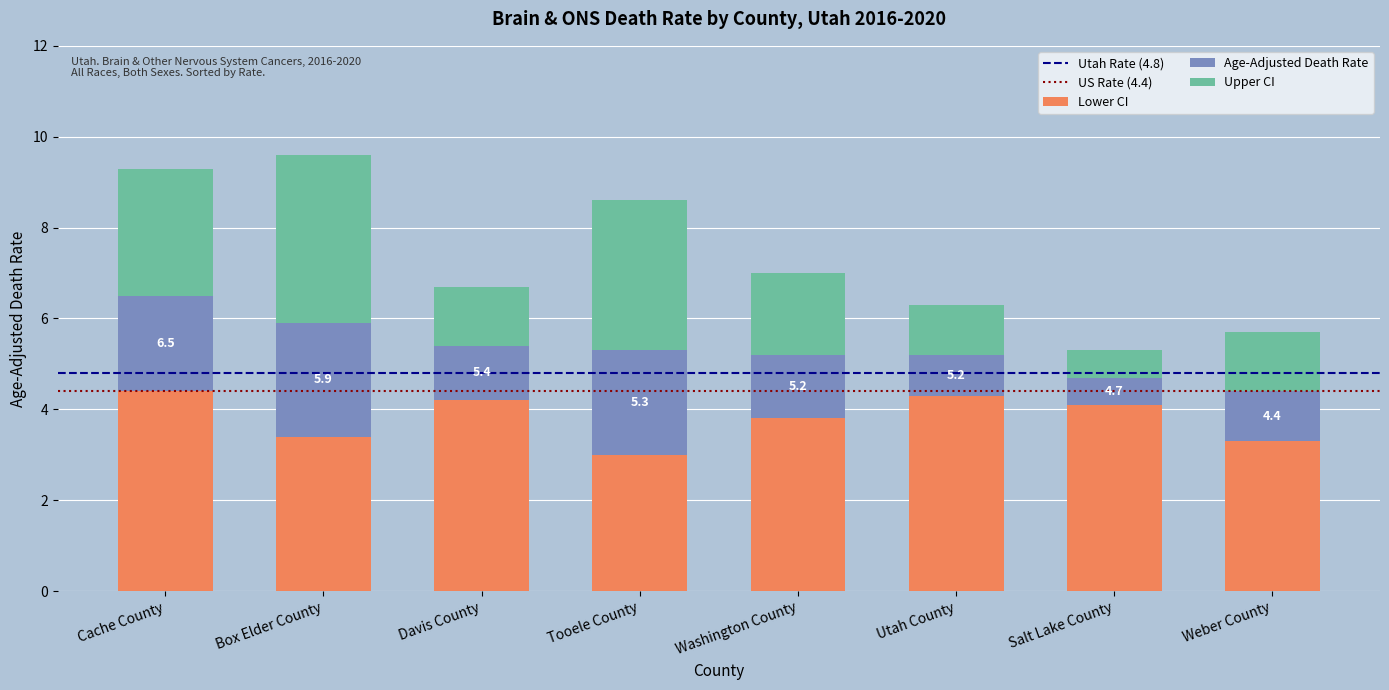

What is the highest value of the Lower CI series?

4.4